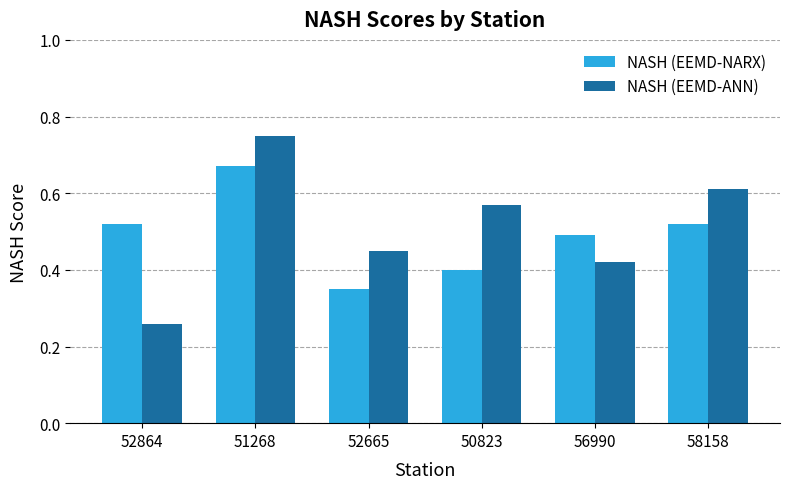

At which label is NASH (EEMD-ANN) closest to 0?

52864